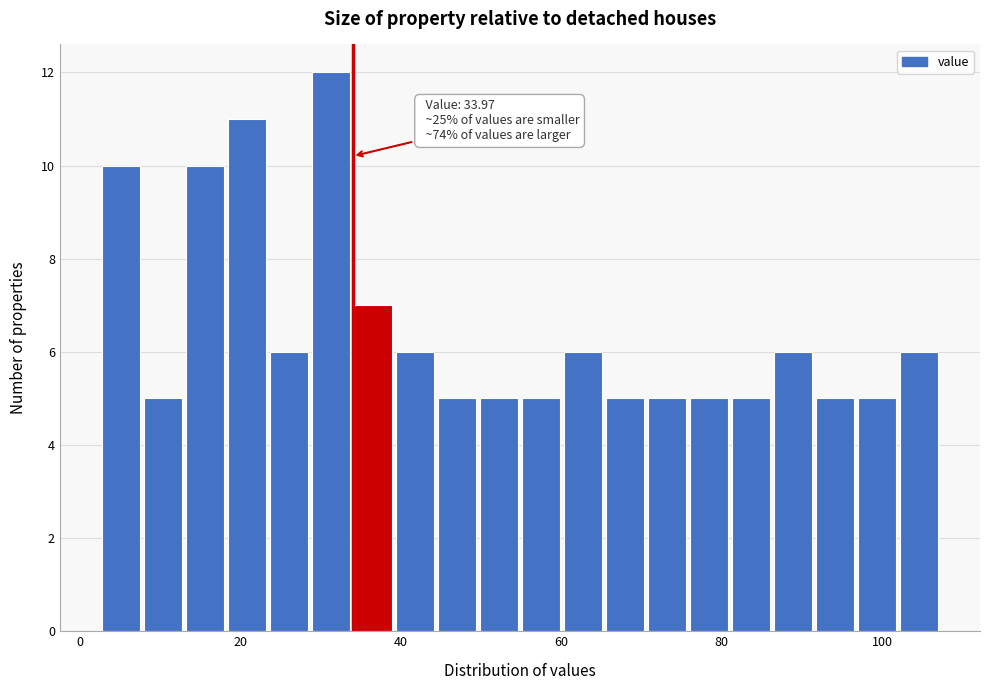

Read against the x-axis, roughly where is the centre of the tallest bar?

32